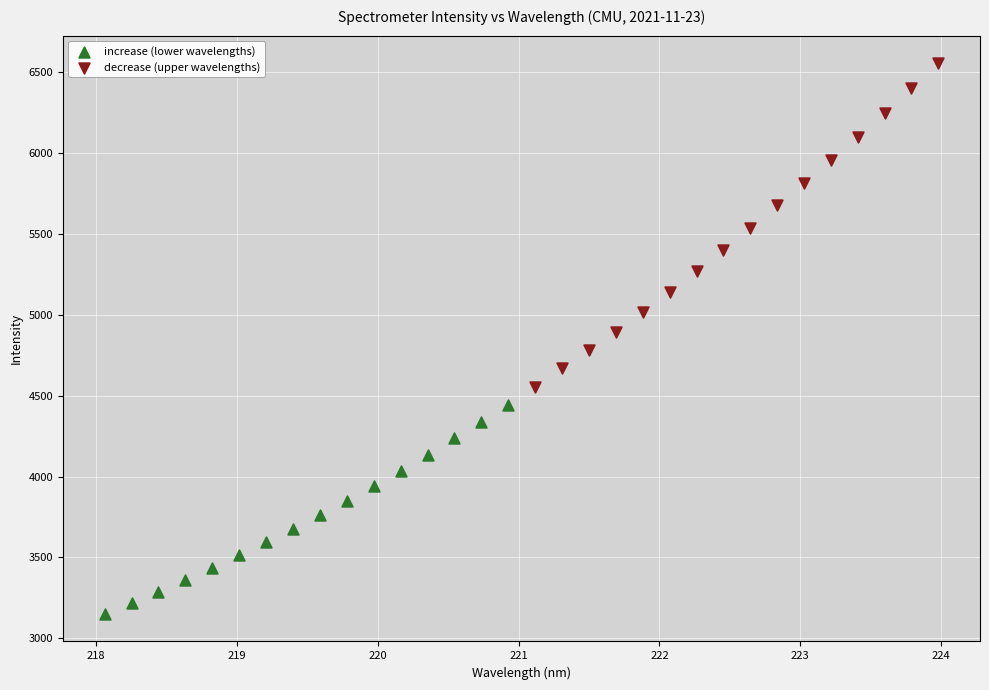

Which series has the largest Y range (max minus min)?

decrease (upper wavelengths)